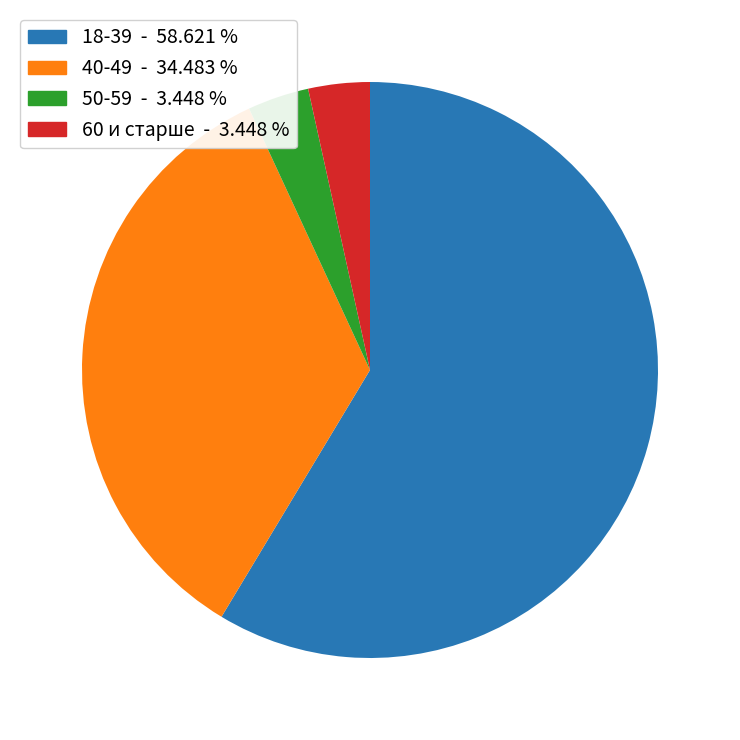

Is there a majority slice in this chart?

Yes